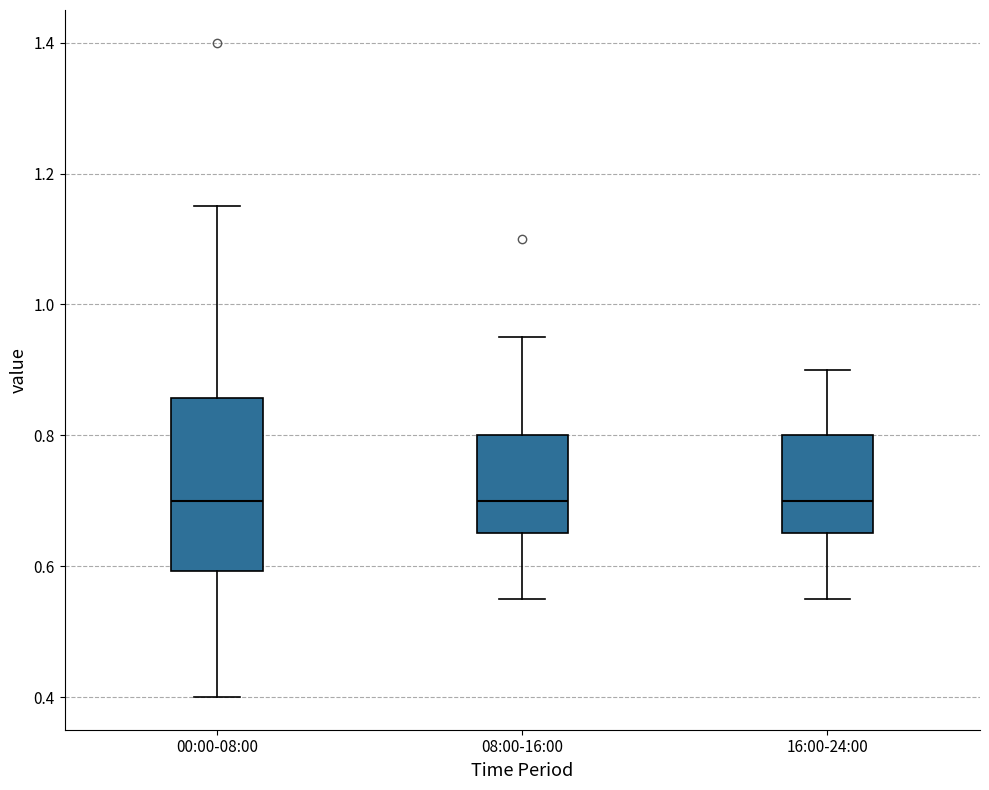

Reading left to right, transcribe this box plot: for each box, give where its median line is, the range the box spans, and where its two whiskers end, as read against the y-axis. The values are not printed on the chart, so give them approximately, as read against the axis.

00:00-08:00: median 0.70, box 0.60 to 0.86, whiskers 0.40 to 1.16
08:00-16:00: median 0.70, box 0.66 to 0.80, whiskers 0.56 to 0.96
16:00-24:00: median 0.70, box 0.66 to 0.80, whiskers 0.56 to 0.90